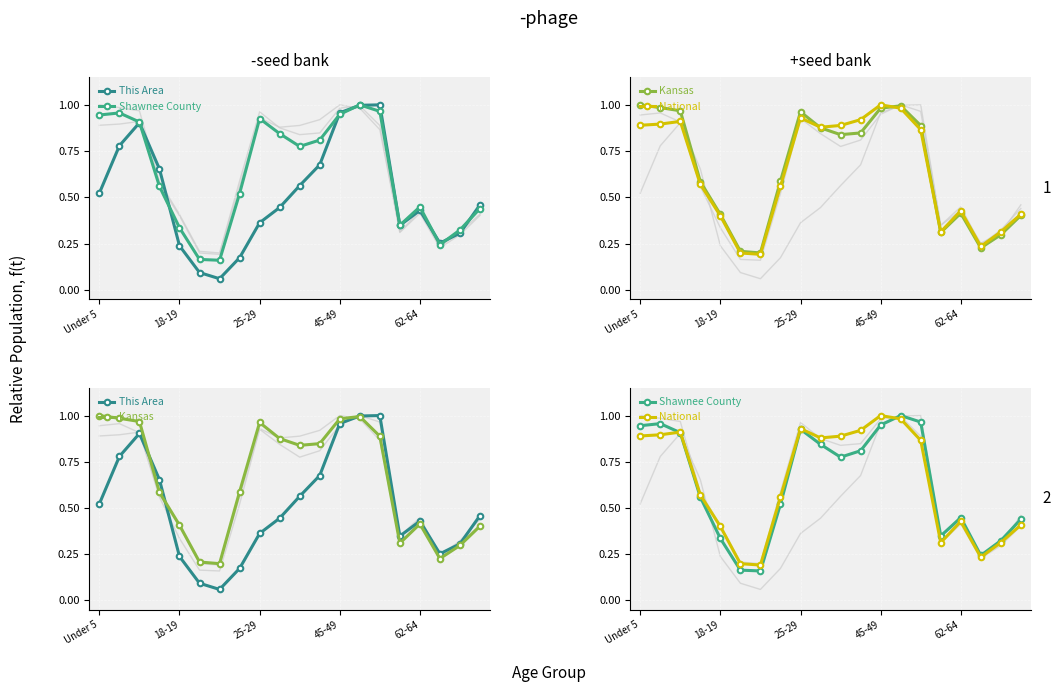

Where is the first local minimum for Kansas?

6